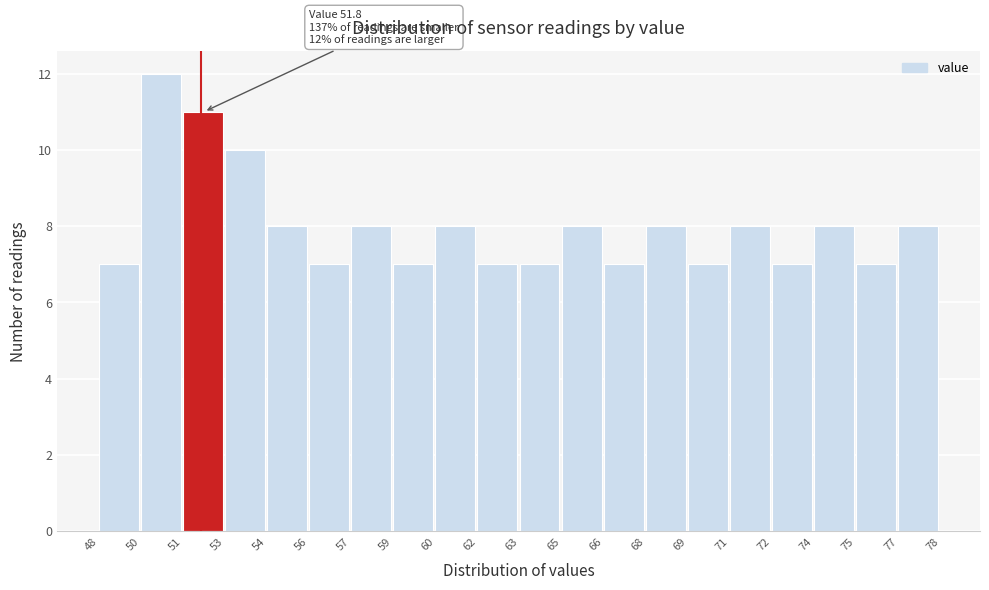

Reading left to right, transcribe all the data shown in this chart.

48=7	50=12	51=11	53=10	54=8	56=7	57=8	59=7	60=8	62=7	63=7	65=8	66=7	68=8	69=7	71=8	72=7	74=8	75=7	77=8